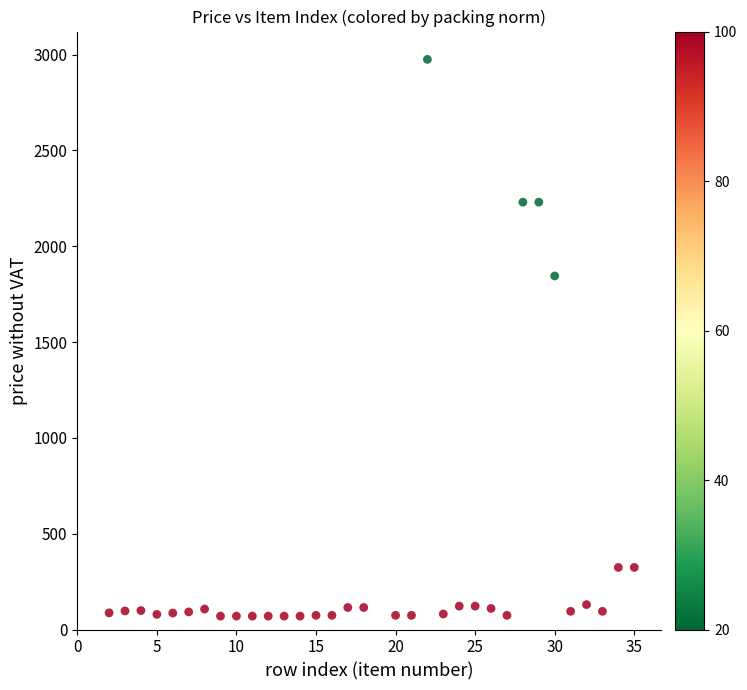

What Y value in the scatter plot is closest to 1522?

1845